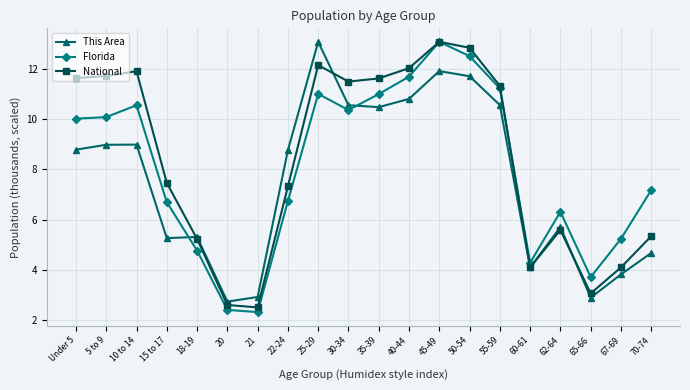

What is the maximum value shown in the chart?

13.1